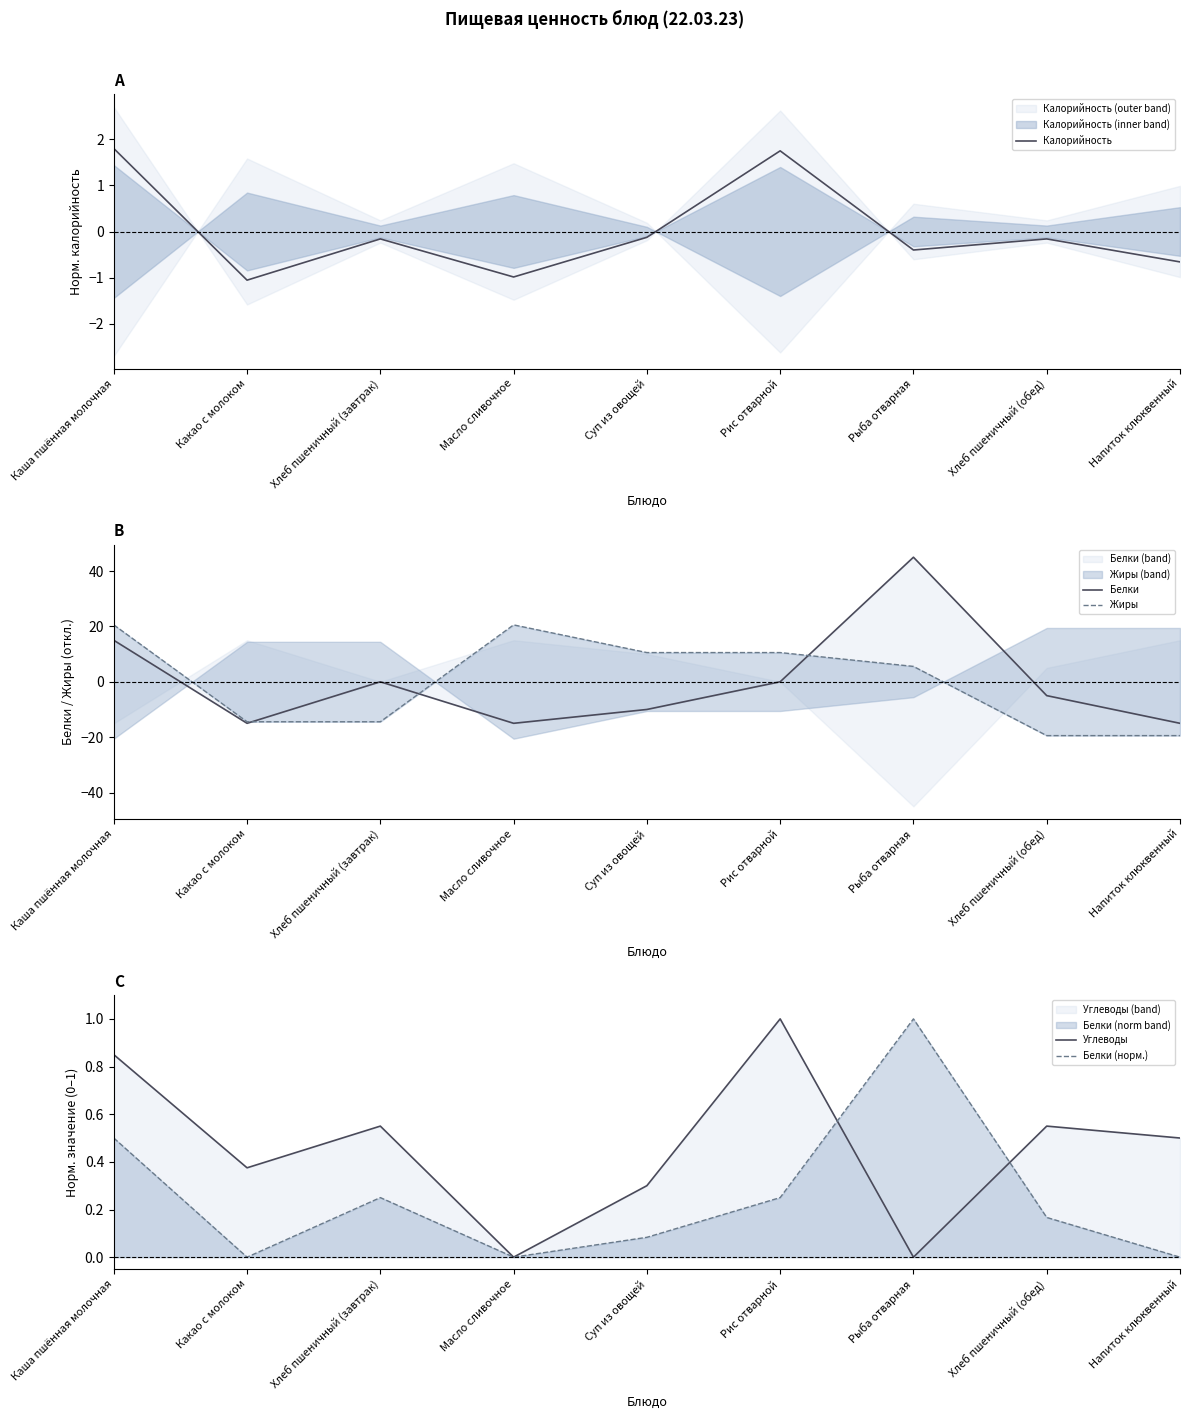

Reading right to left, list all the values displayed in this chart.

Калорийность: Напиток клюквенный=-0.7	Хлеб пшеничный (обед)=-0.2	Рыба отварная=-0.4	Рис отварной=1.7	Суп из овощей=-0.1	Масло сливочное=-1.0	Хлеб пшеничный (завтрак)=-0.2	Какао с молоком=-1.1	Каша пшённая молочная=1.8
Белки: Напиток клюквенный=-15.0	Хлеб пшеничный (обед)=-5.0	Рыба отварная=45.0	Рис отварной=0.0	Суп из овощей=-10.0	Масло сливочное=-15.0	Хлеб пшеничный (завтрак)=0.0	Какао с молоком=-15.0	Каша пшённая молочная=15.0
Жиры: Напиток клюквенный=-19.4	Хлеб пшеничный (обед)=-19.4	Рыба отварная=5.6	Рис отварной=10.6	Суп из овощей=10.6	Масло сливочное=20.6	Хлеб пшеничный (завтрак)=-14.4	Какао с молоком=-14.4	Каша пшённая молочная=20.6
Углеводы: Напиток клюквенный=0.5	Хлеб пшеничный (обед)=0.6	Рыба отварная=0.0	Рис отварной=1.0	Суп из овощей=0.3	Масло сливочное=0.0	Хлеб пшеничный (завтрак)=0.6	Какао с молоком=0.4	Каша пшённая молочная=0.8
Белки (норм.): Напиток клюквенный=0.0	Хлеб пшеничный (обед)=0.2	Рыба отварная=1.0	Рис отварной=0.2	Суп из овощей=0.1	Масло сливочное=0.0	Хлеб пшеничный (завтрак)=0.2	Какао с молоком=0.0	Каша пшённая молочная=0.5